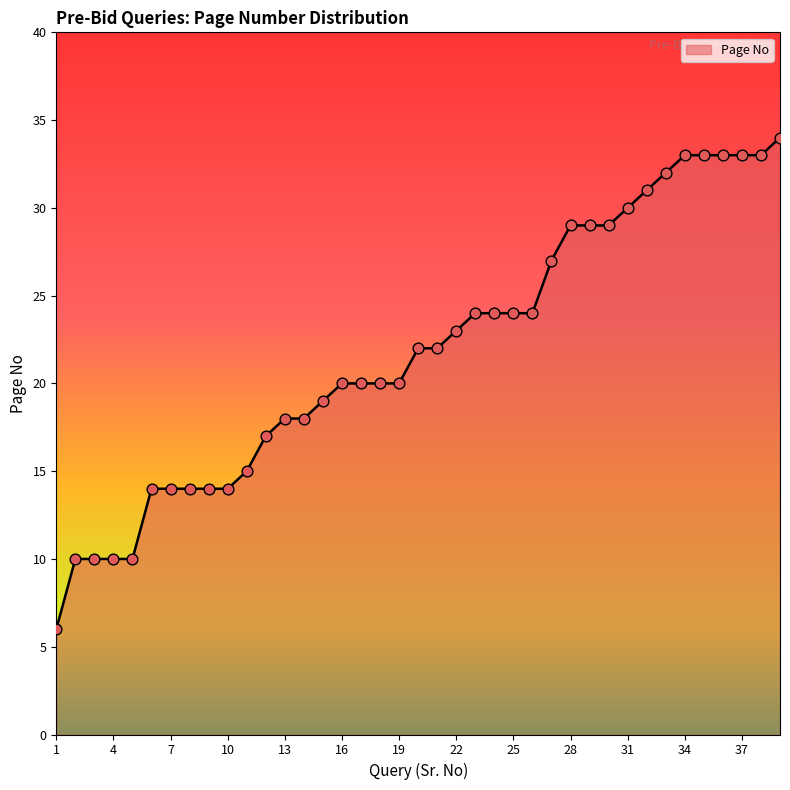

What is the difference between the maximum and minimum values?

28